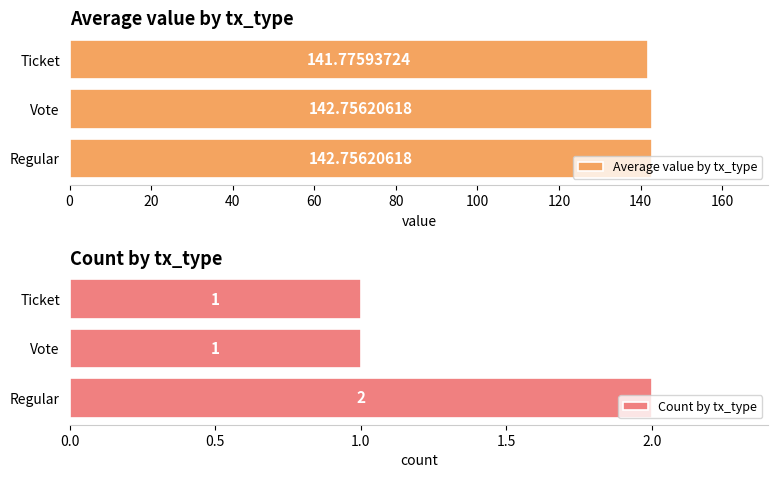

Count the Count by tx_type values in the range 1 to 2.

3